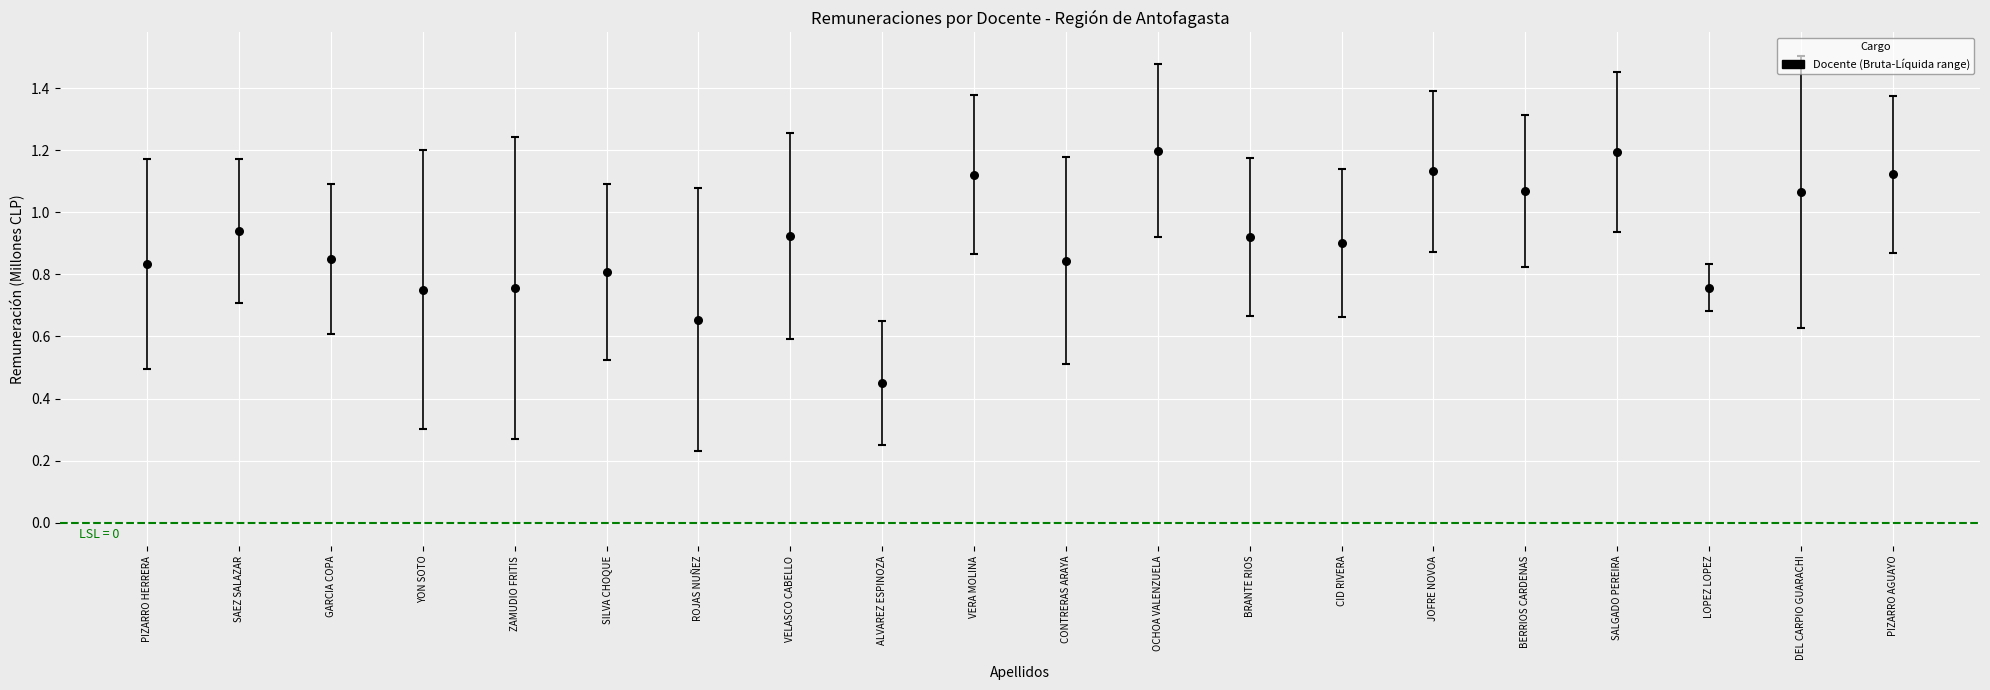

Which series contains the highest Y value?

Remuneración Bruta